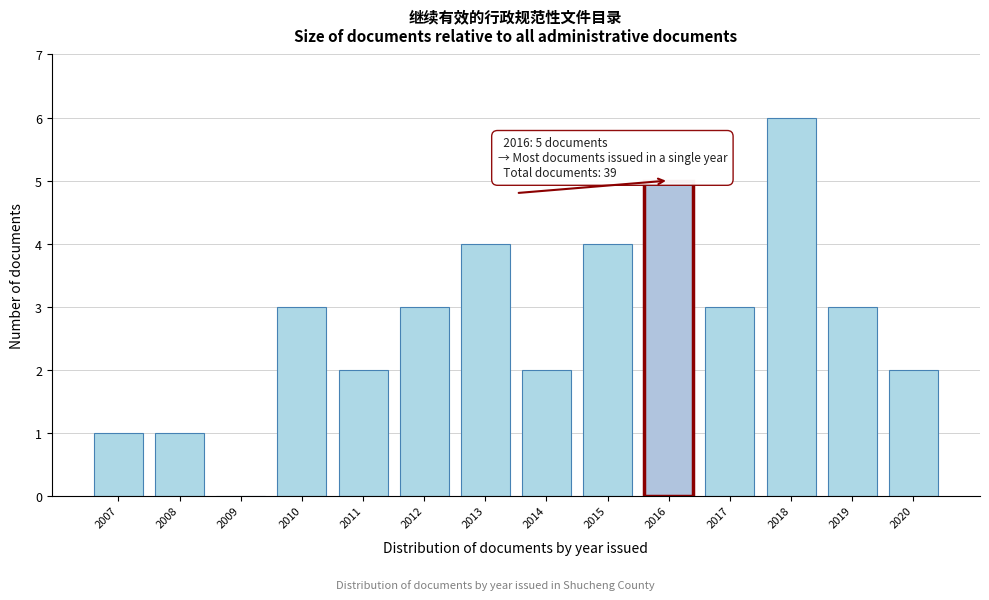

Reading left to right, extract all data points from this chart.

2007=1	2008=1	2009=0	2010=3	2011=2	2012=3	2013=4	2014=2	2015=4	2016=5	2017=3	2018=6	2019=3	2020=2